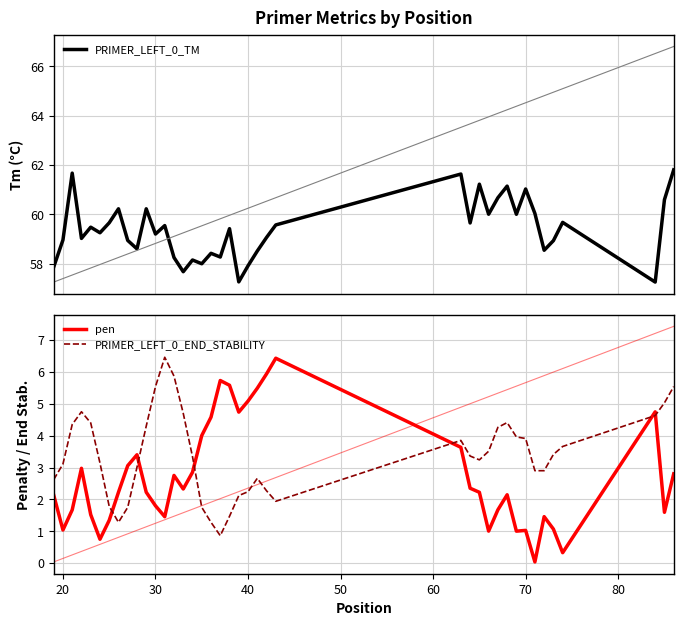

Rank the series by their maximum value, from highest to lowest.

PRIMER_LEFT_0_TM, PRIMER_LEFT_0_END_STABILITY, pen